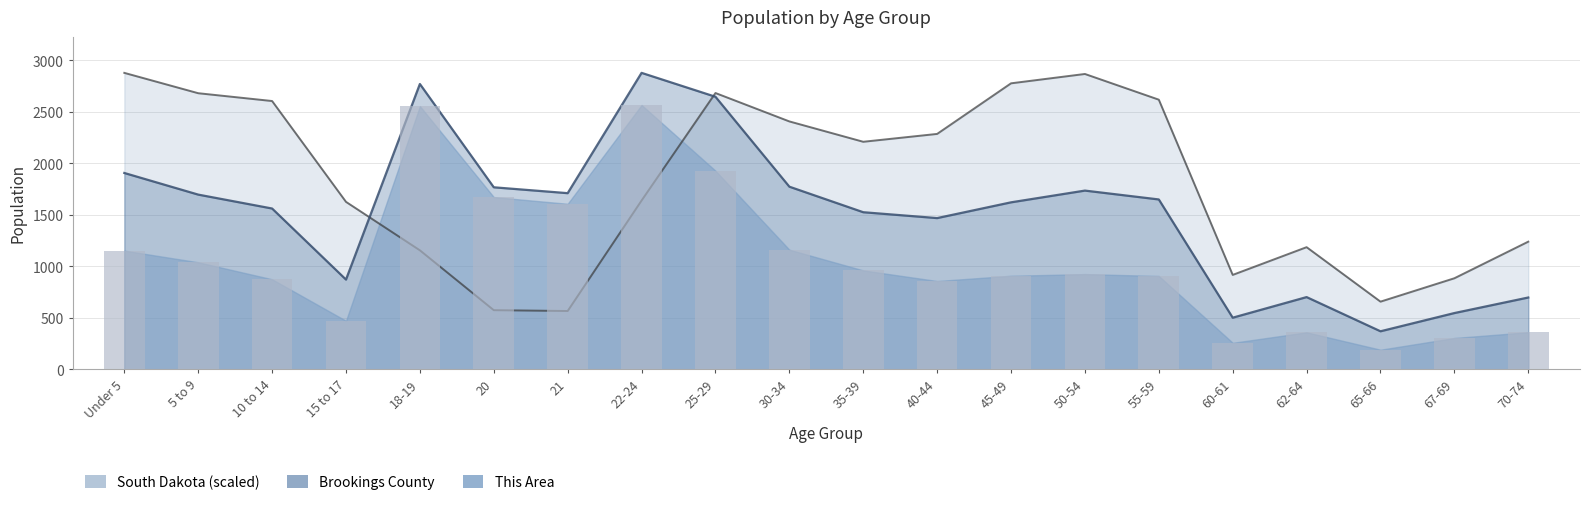

True or false: South Dakota has a value of 526.9 at 15 to 17.

False